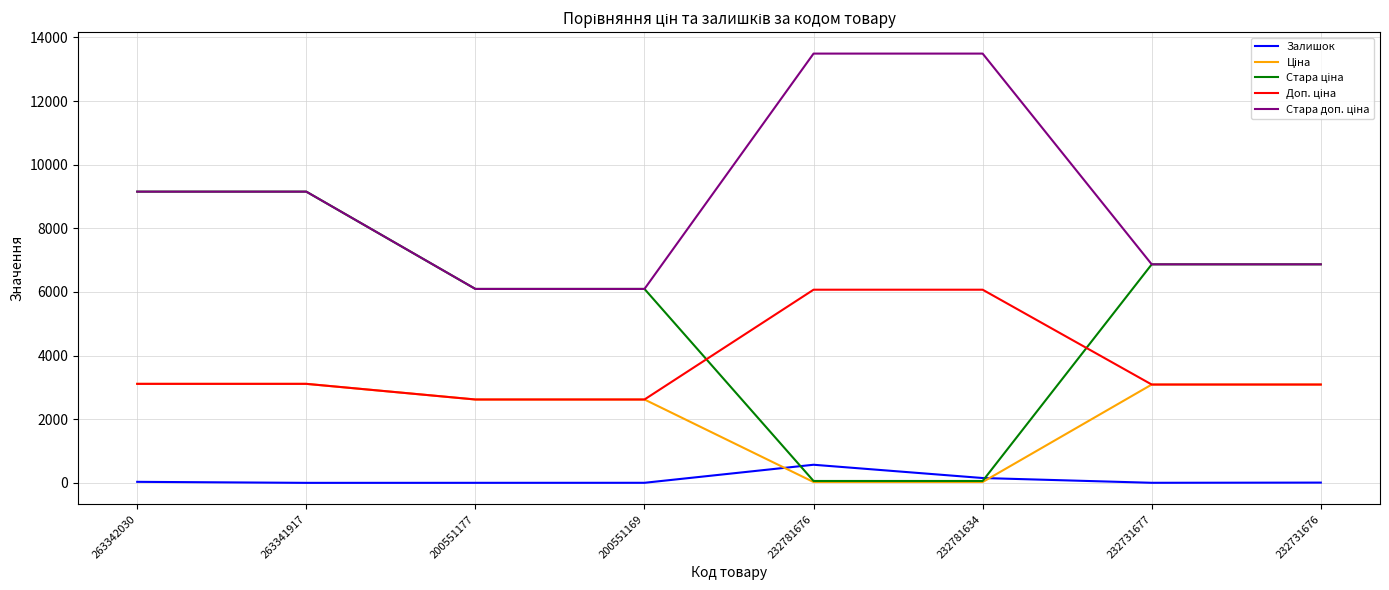

The Залишок series shows 0.4 at 200551177. True or false?

False